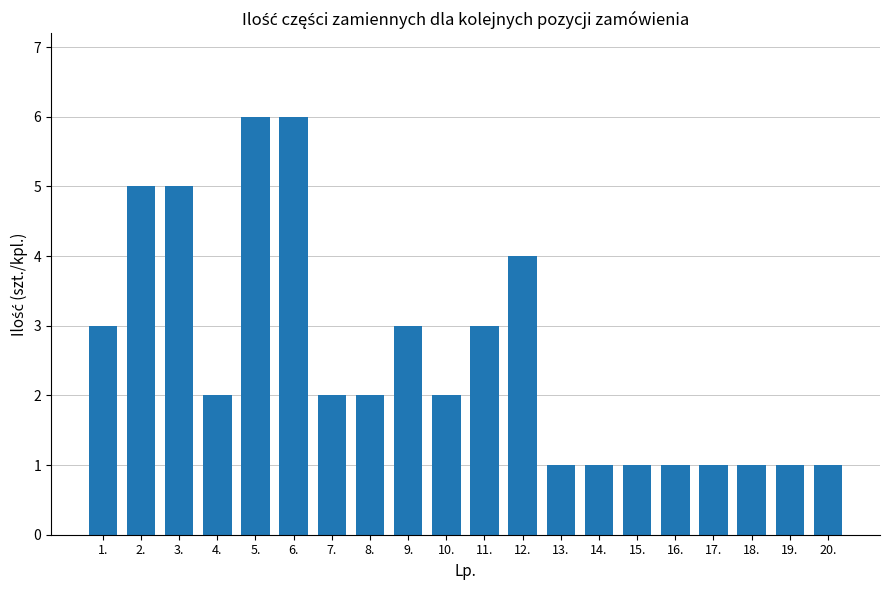

Reading left to right, list all the values displayed in this chart.

3	5	5	2	6	6	2	2	3	2	3	4	1	1	1	1	1	1	1	1